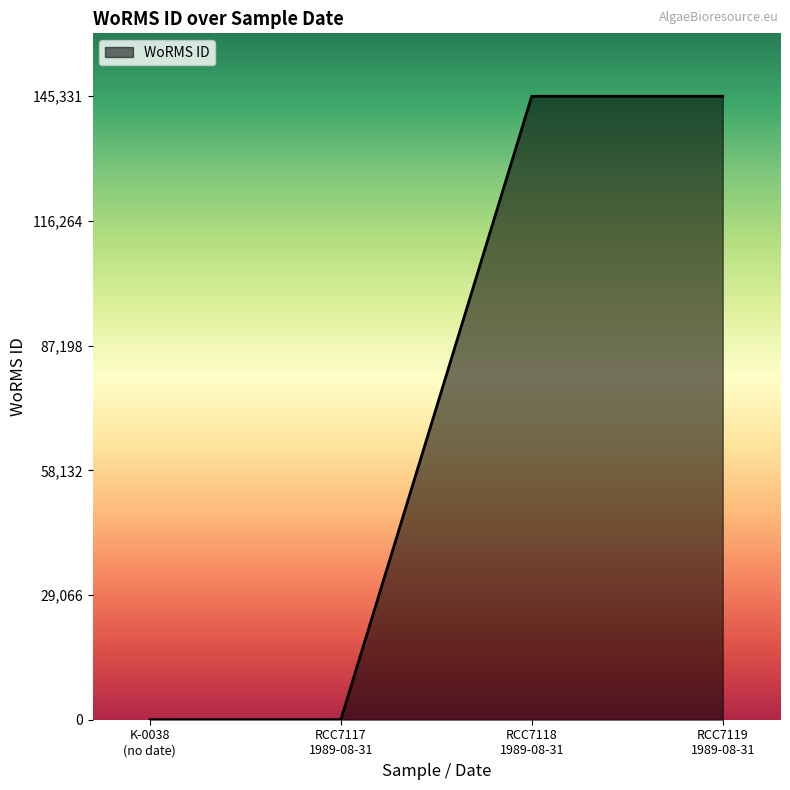

Does the chart display data point markers on the line(s)?

No